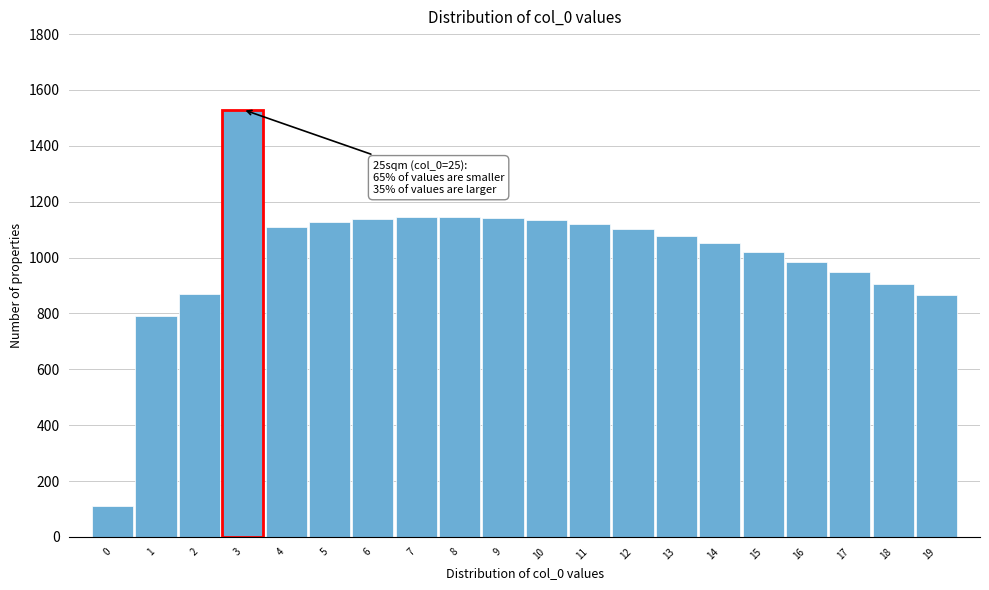

Between 0 and 5, which is larger?

5